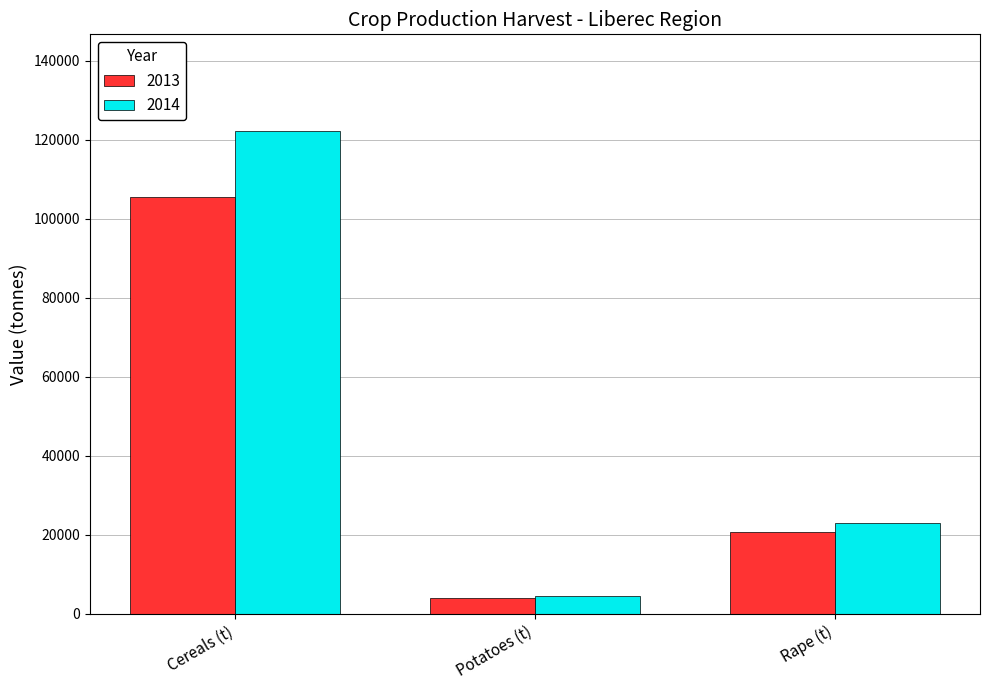

Which category has the lowest value across all series?

Potatoes (t)